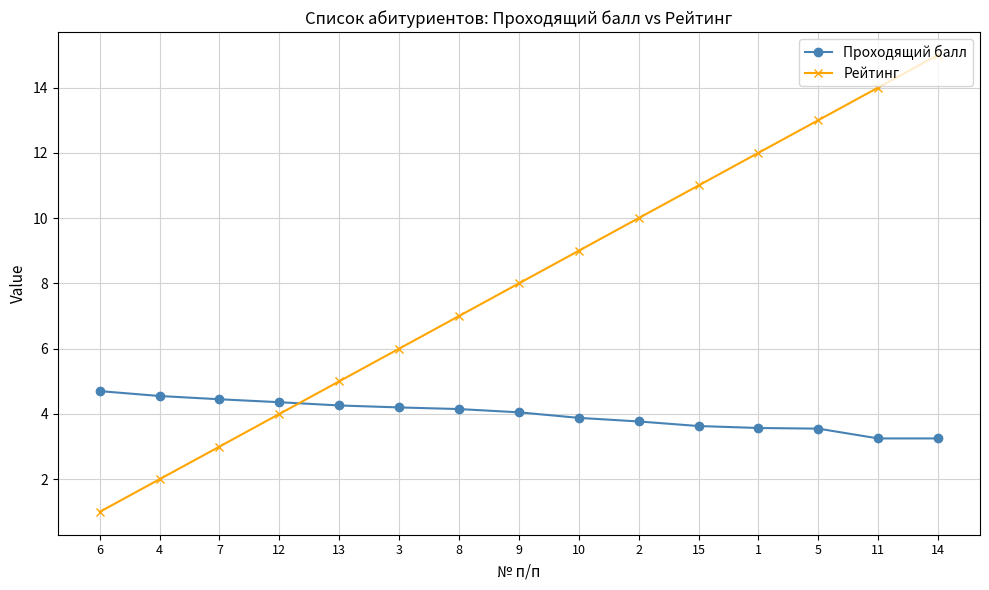

True or false: Рейтинг has a value of 12.0 at 1.

True